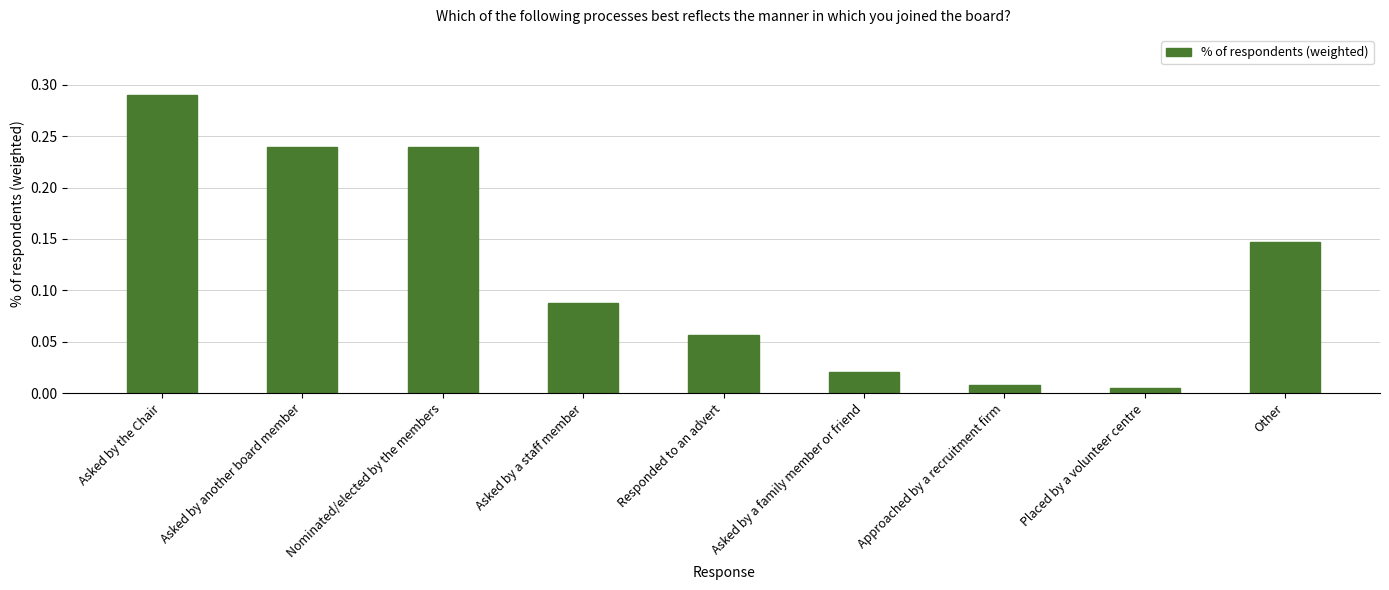

What is the sum of all values?

1.1